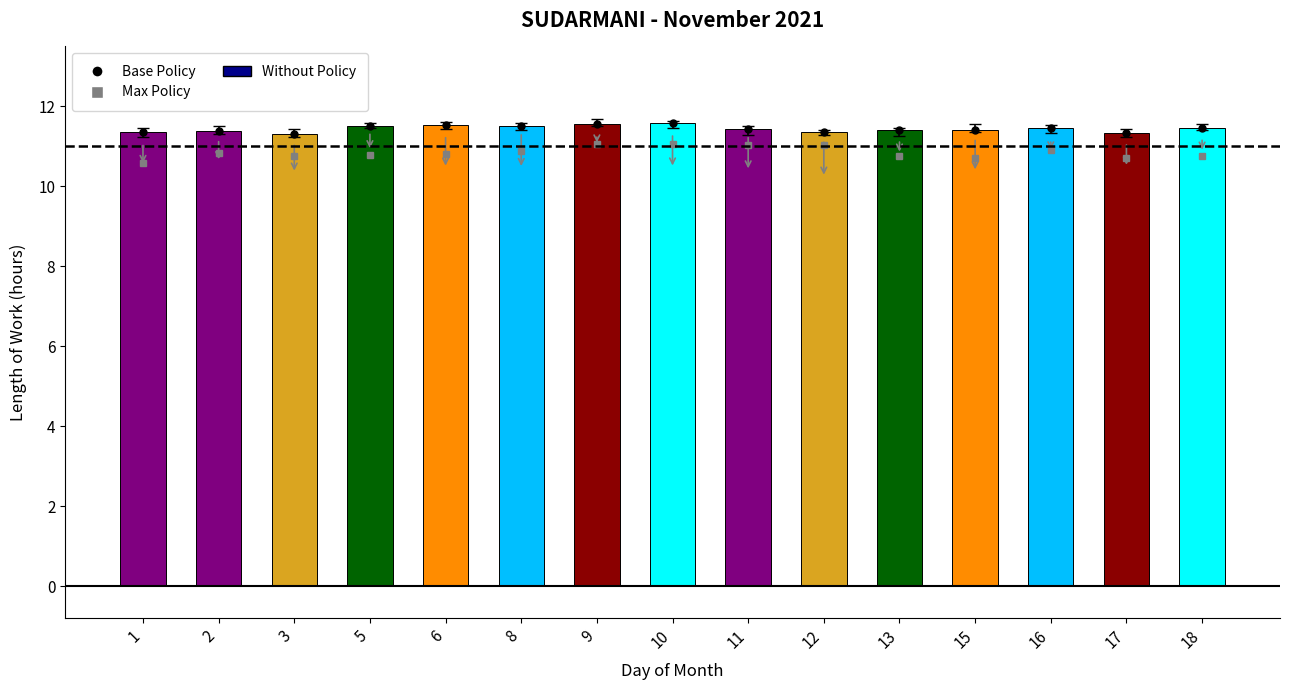

What is the change in value from 8 to 10?

+0.1